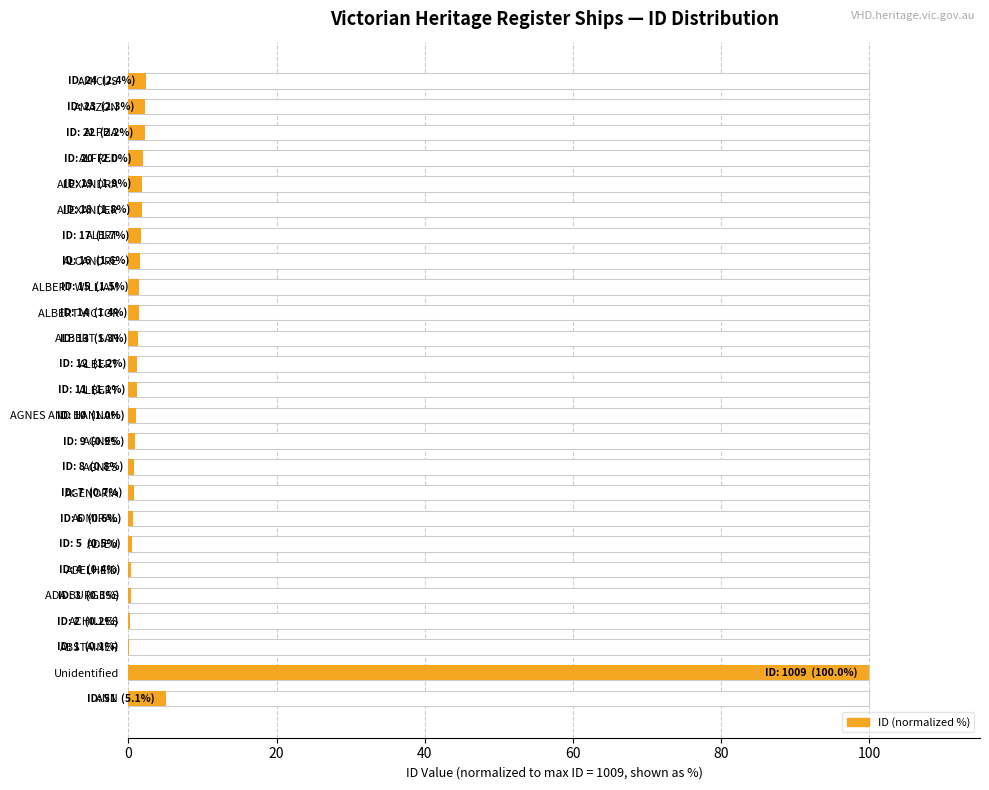

Are the bars horizontal?

Yes